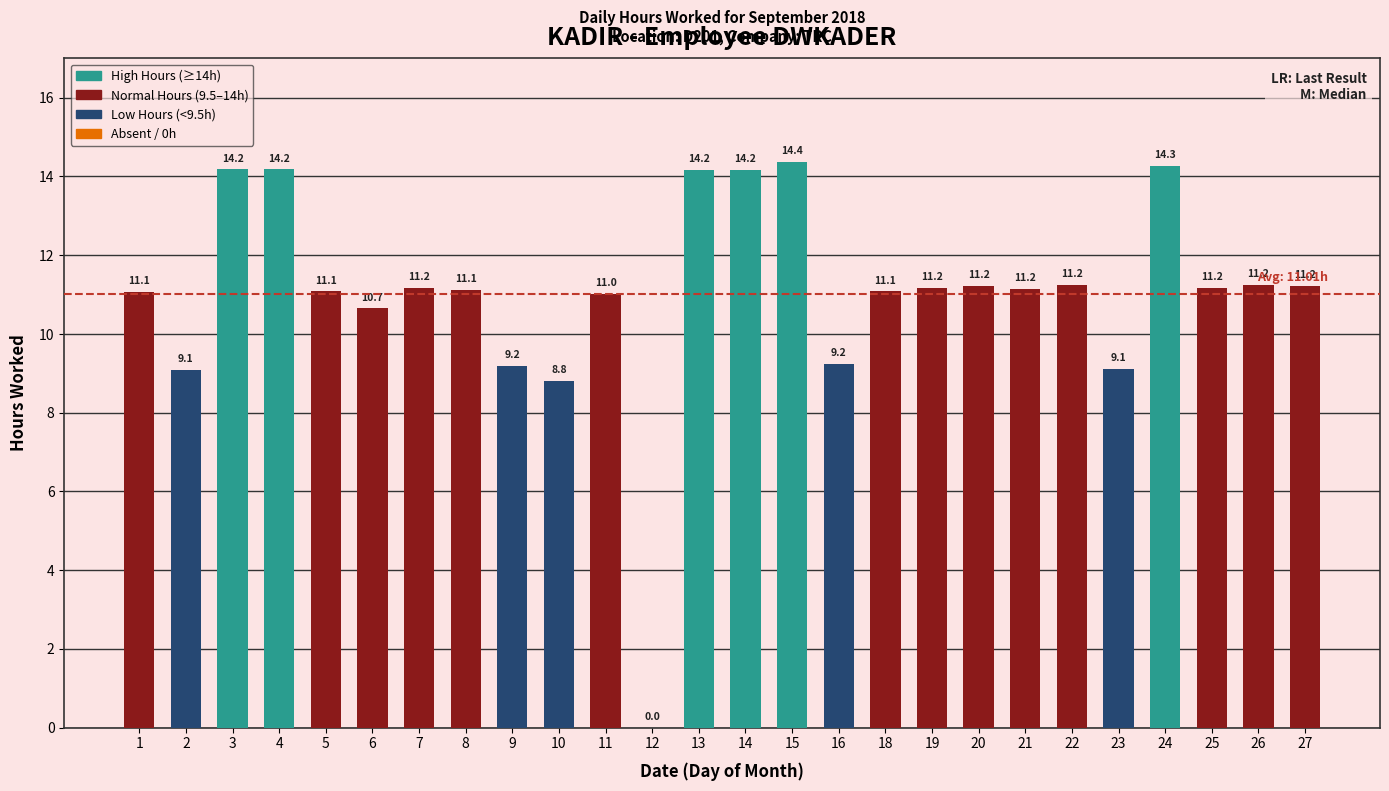

True or false: the data shows 0.0 at 12.

True